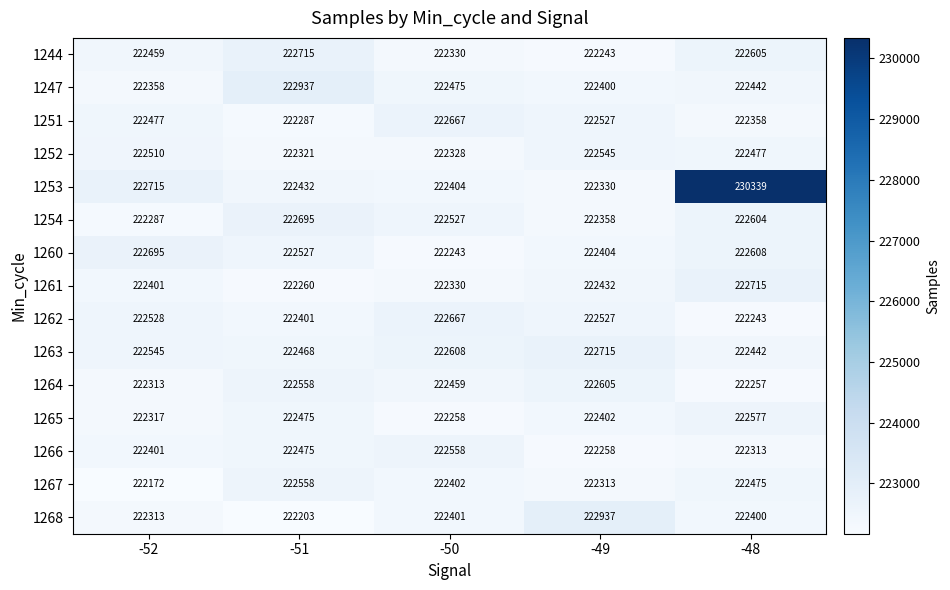

List the labels in order of 1244 value, largest first.

-51, -48, -52, -50, -49